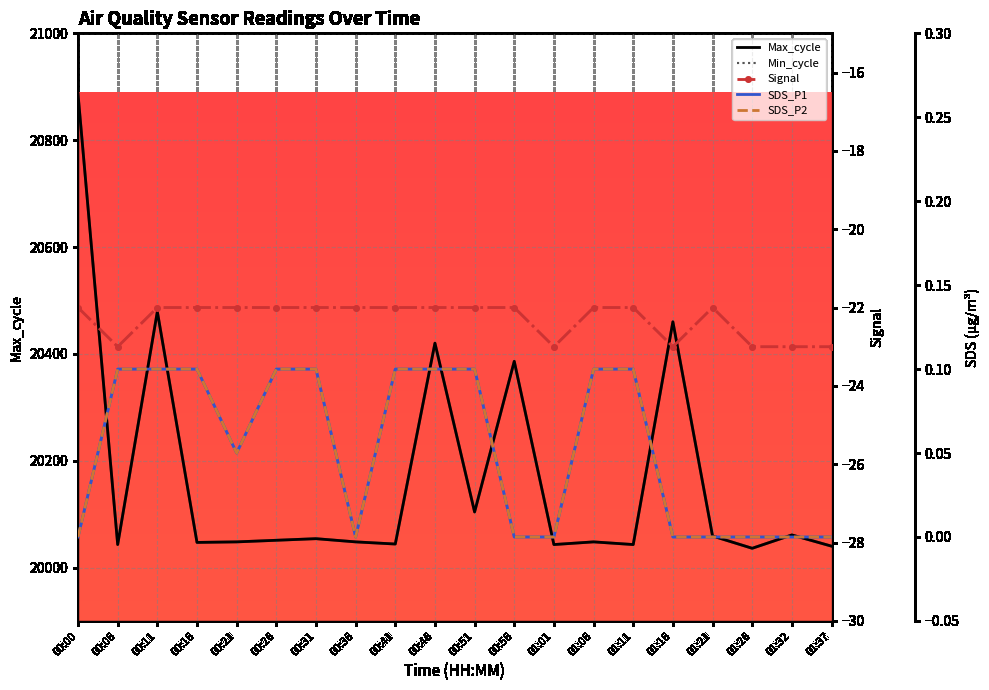

True or false: SDS_P1 and SDS_P2 intersect in this chart.

False